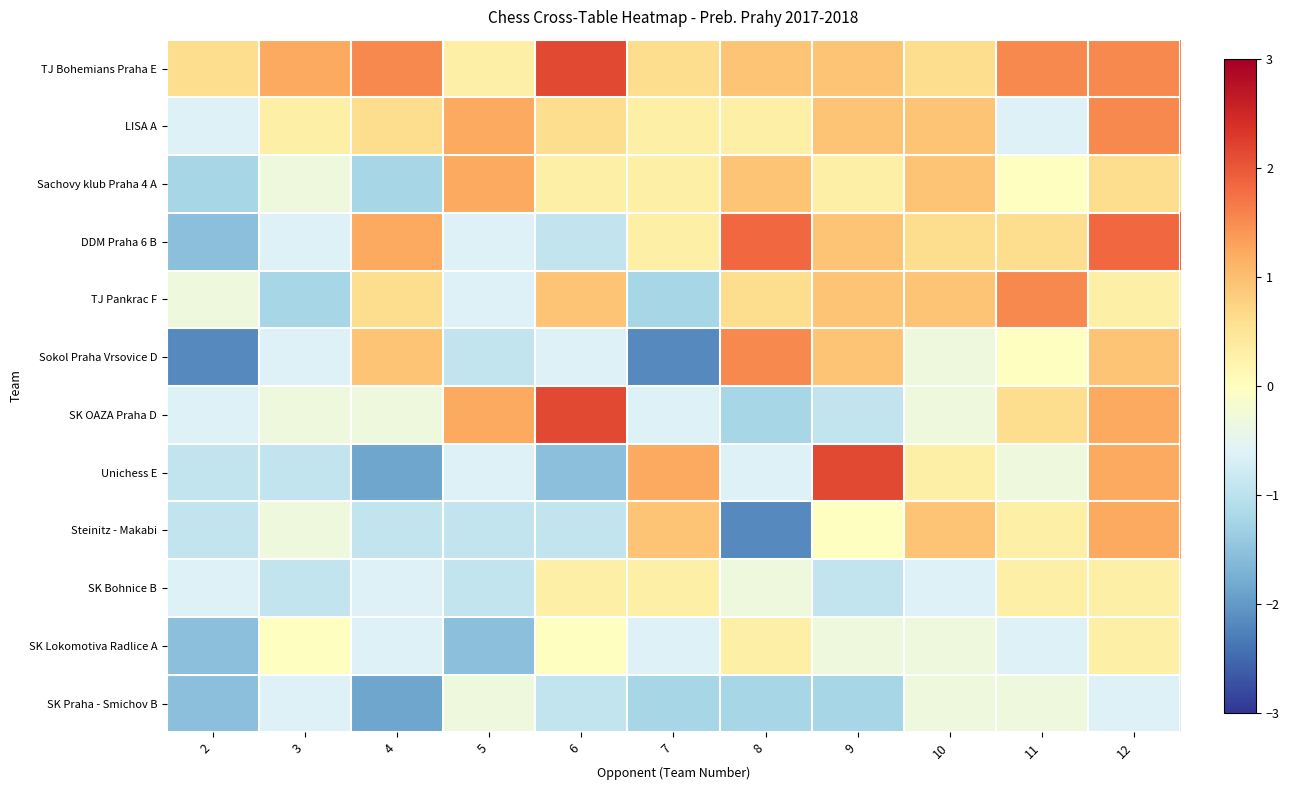

What is the minimum value shown in the chart?

-2.2